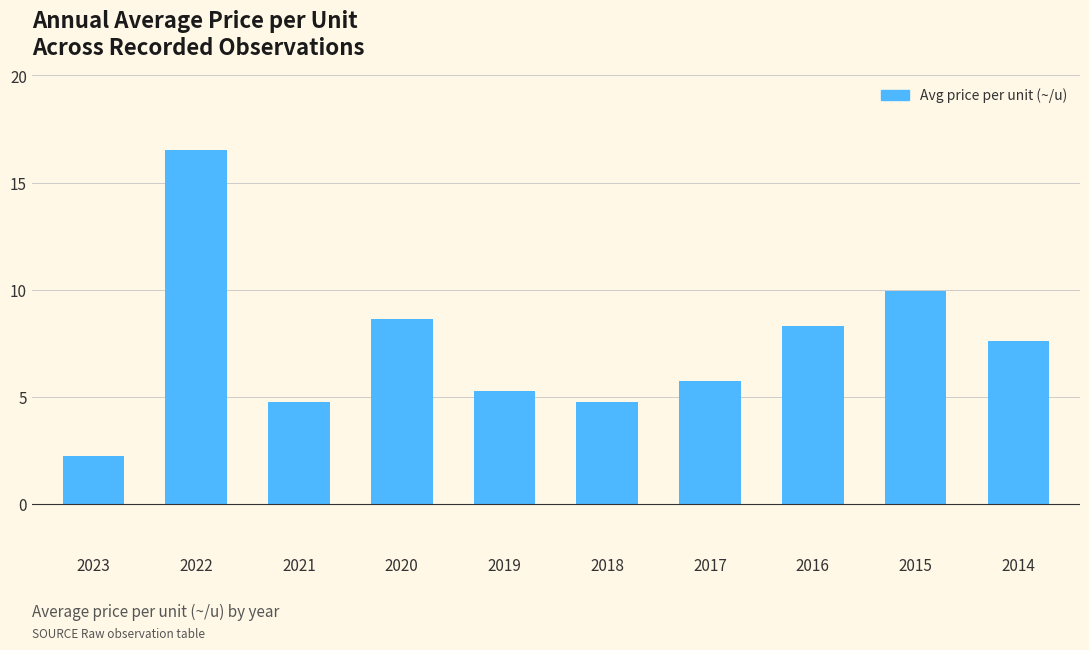

Between 2017 and 2014, which is larger?

2014